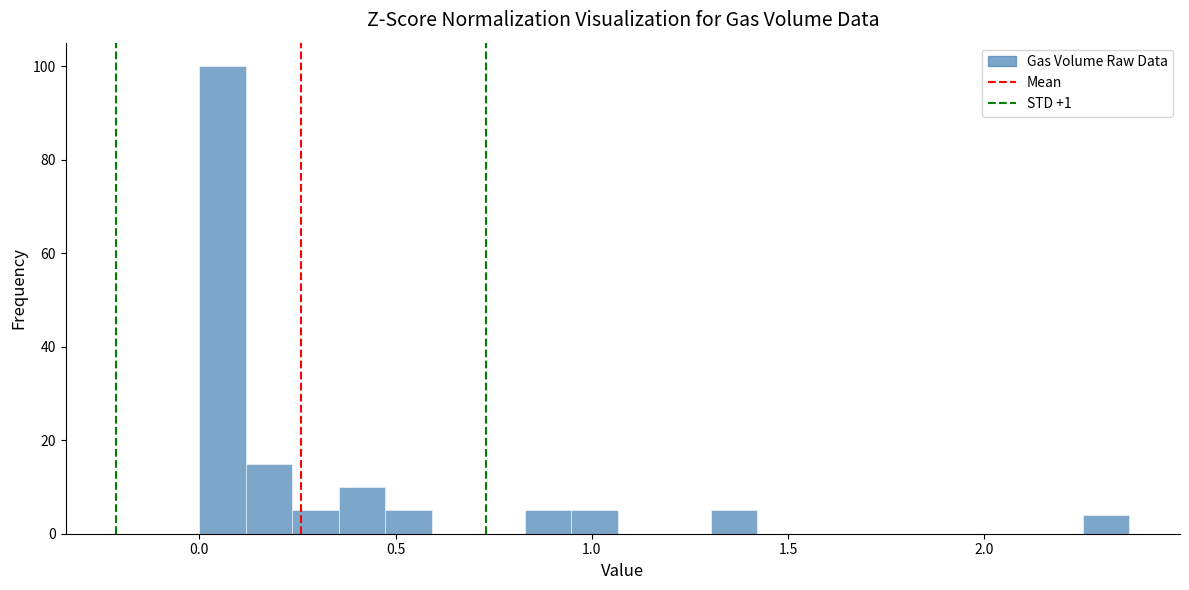

Around what value on the x-axis is the tallest bar? Give the approximate position of its centre, as read against the axis.

0.05